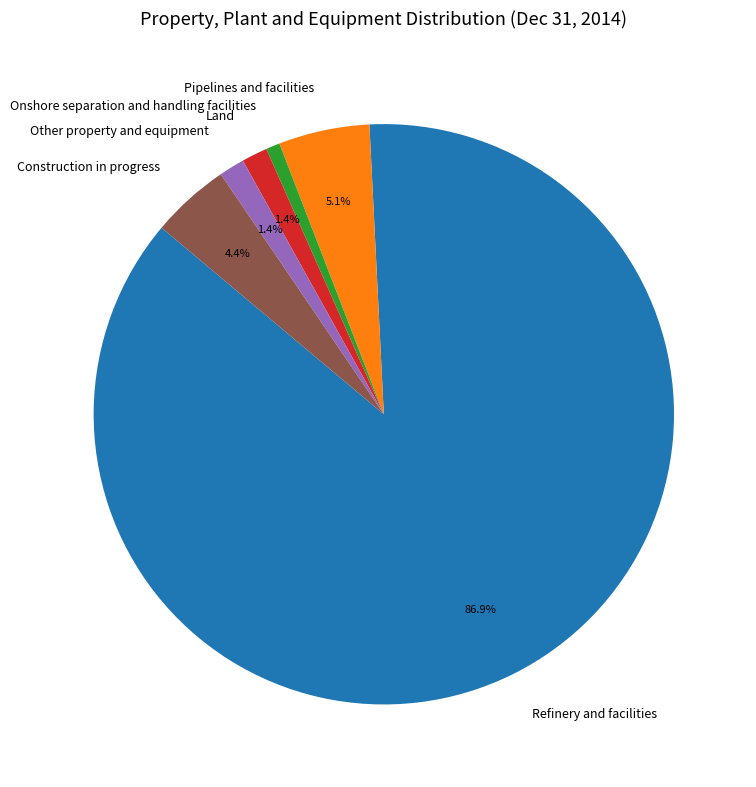

Combined, what portion of the pie is Other property and equipment and Construction in progress?

5.8%